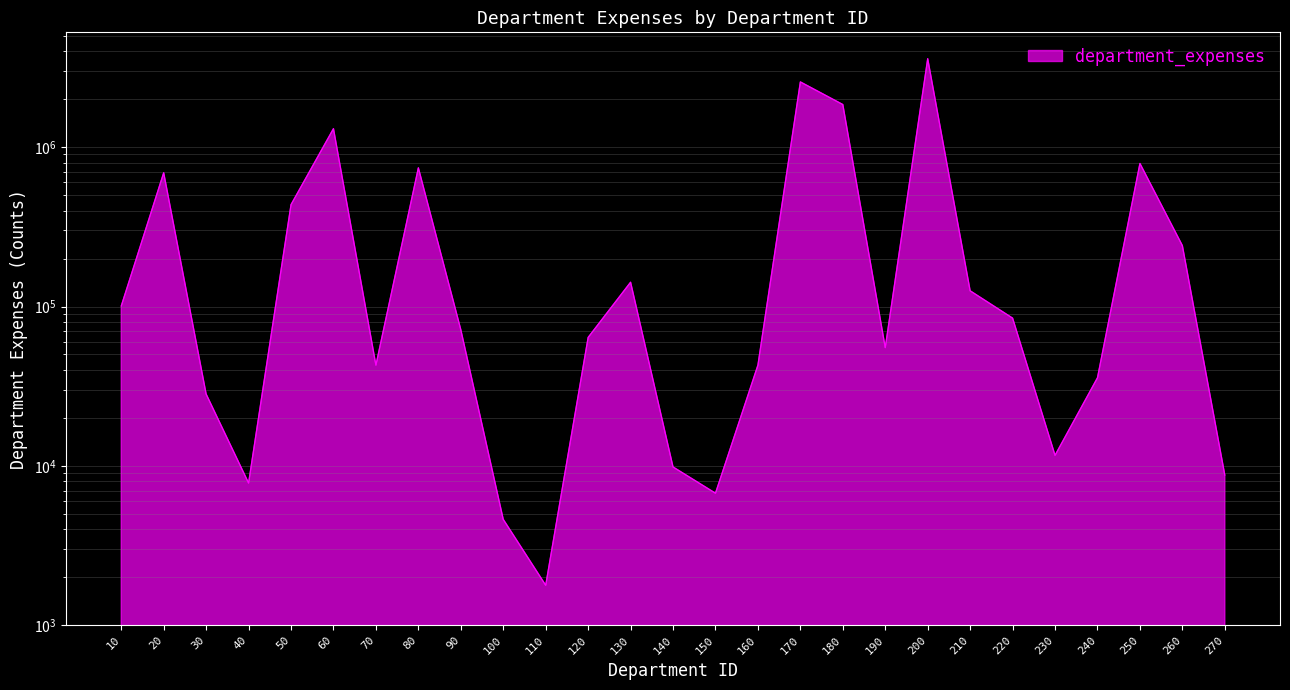

The chart shows a value of 3055 at 110. True or false?

False